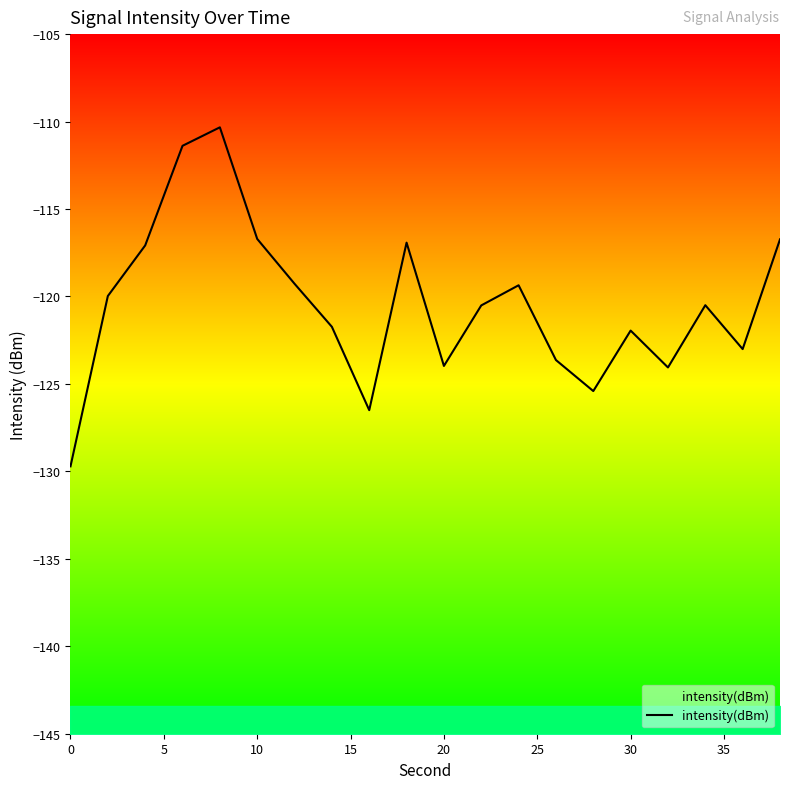

What is the minimum value shown in the chart?

-129.7